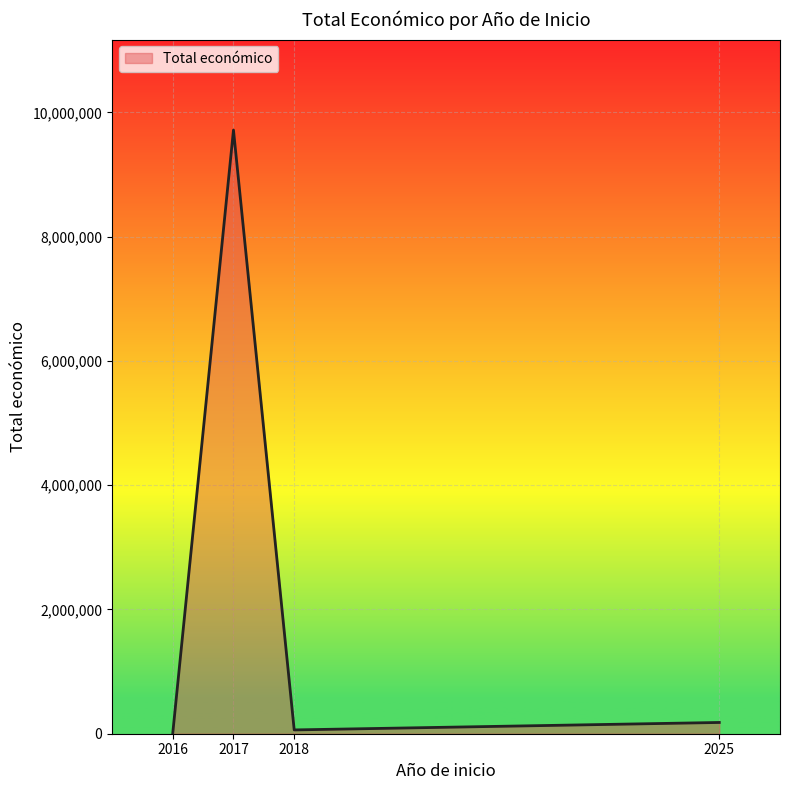

At which category does the data reach its first local valley?

2018